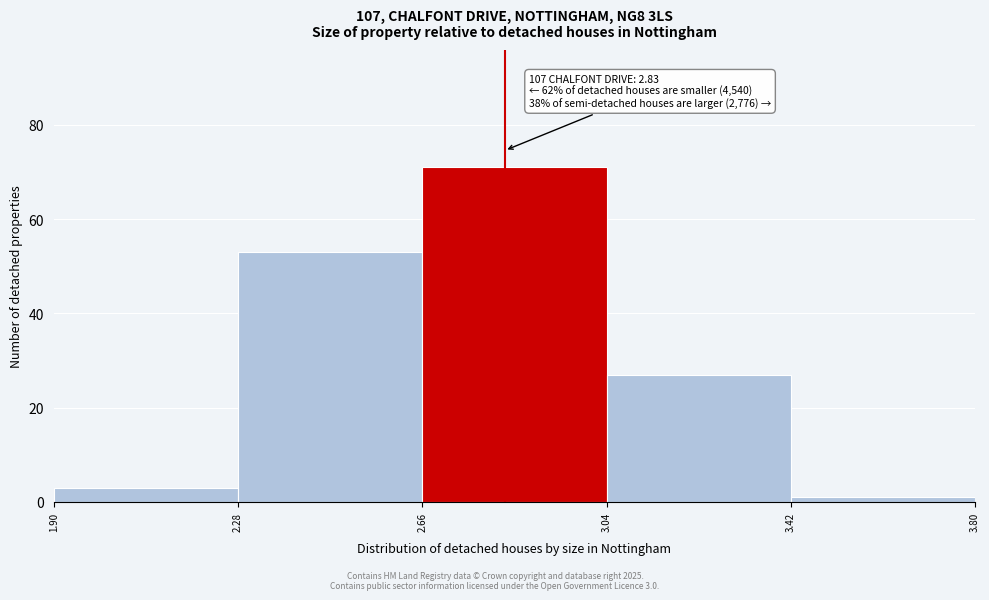

Which range on the x-axis has the tallest bar?

2.66 to 3.04